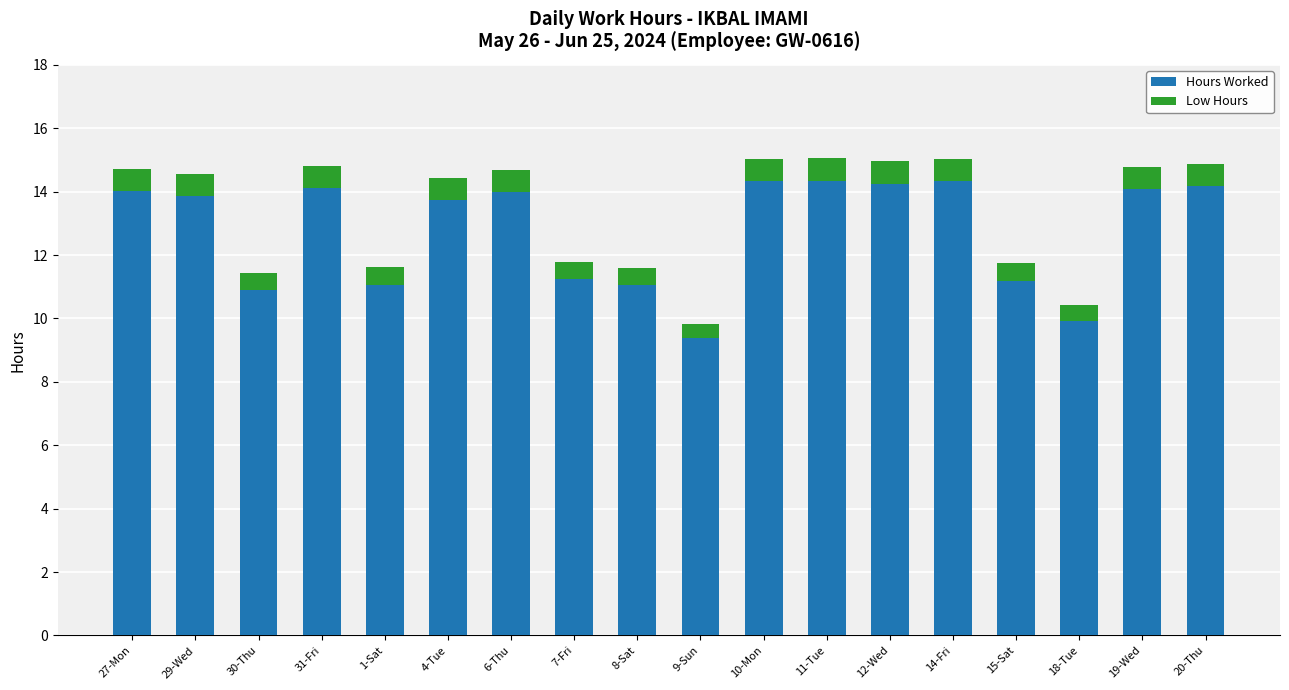

What is the value of the Hours Worked bar at the 13th from the left?

14.2